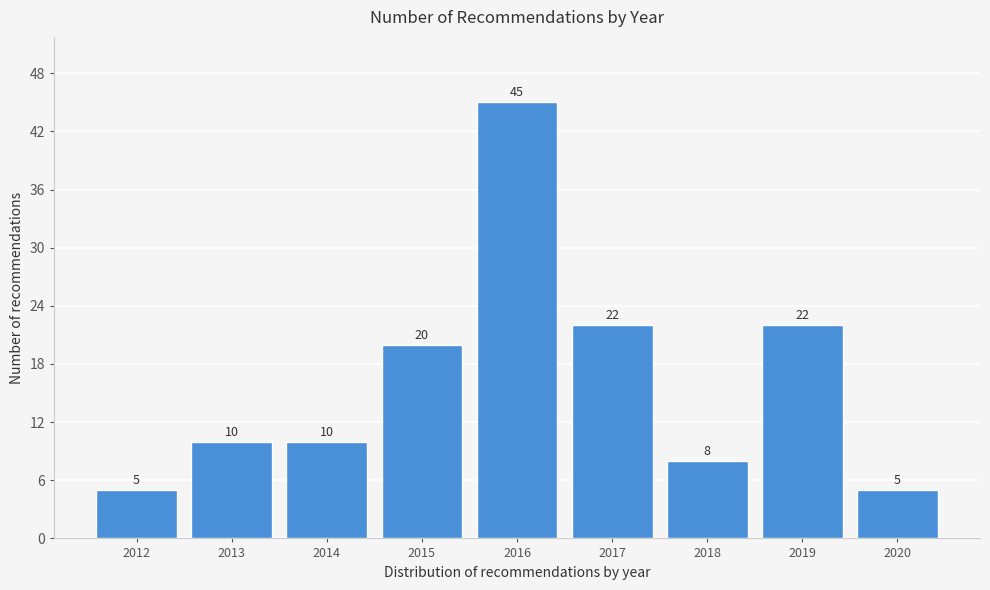

Reading right to left, list all the values displayed in this chart.

5	22	8	22	45	20	10	10	5